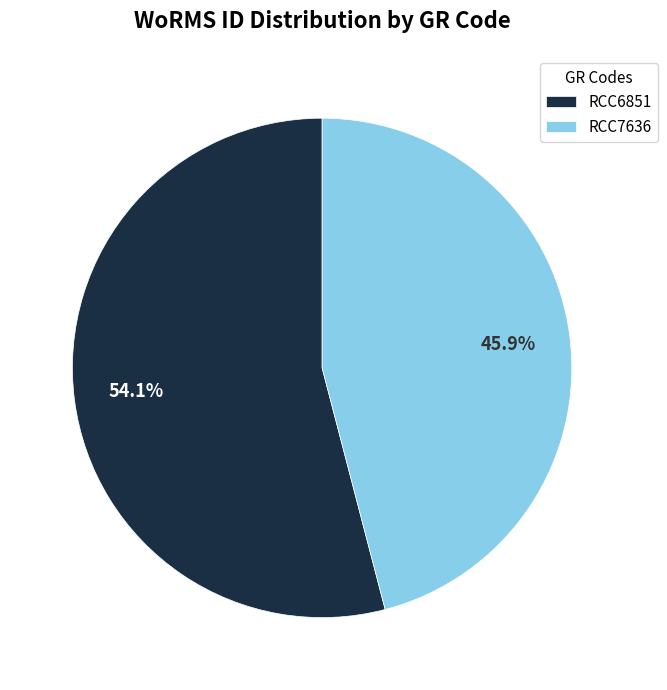

Rank the categories by value from highest to lowest.

RCC6851, RCC7636